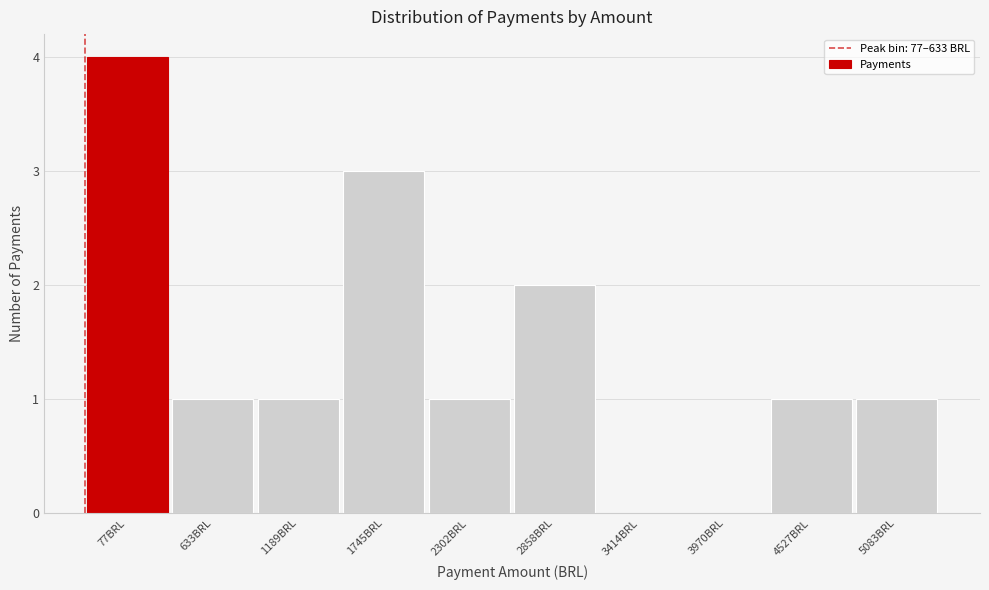

Reading right to left, transcribe all the data shown in this chart.

5083BRL=1	4527BRL=1	3970BRL=0	3414BRL=0	2858BRL=2	2302BRL=1	1745BRL=3	1189BRL=1	633BRL=1	77BRL=4